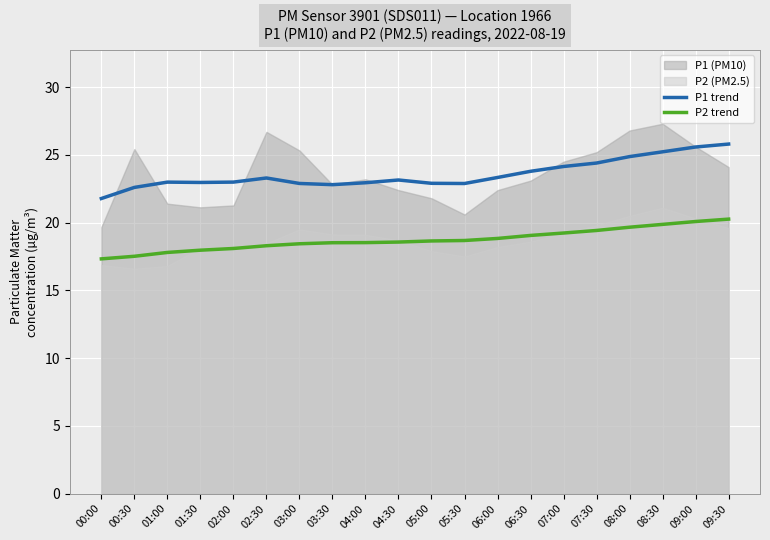

How many lines are shown in the chart?

2